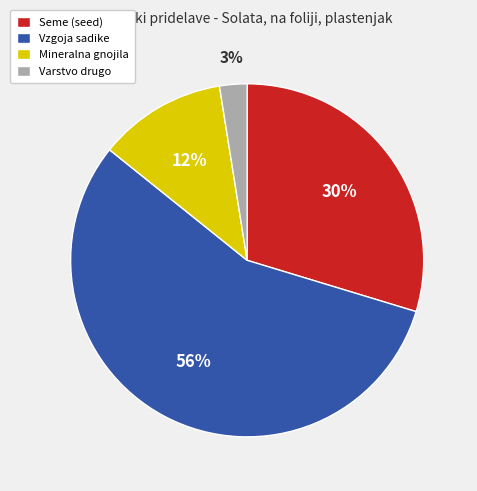

Is there a majority slice in this chart?

Yes